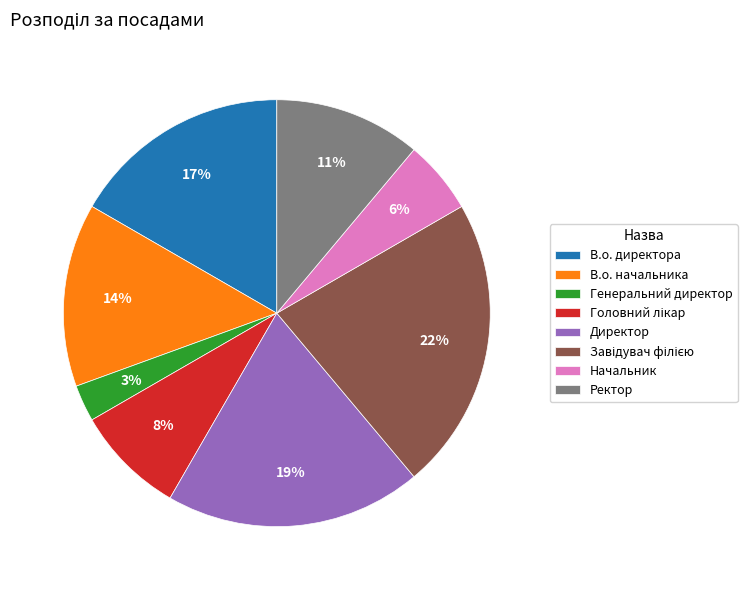

Which category has the smallest portion of the pie?

Генеральний директор